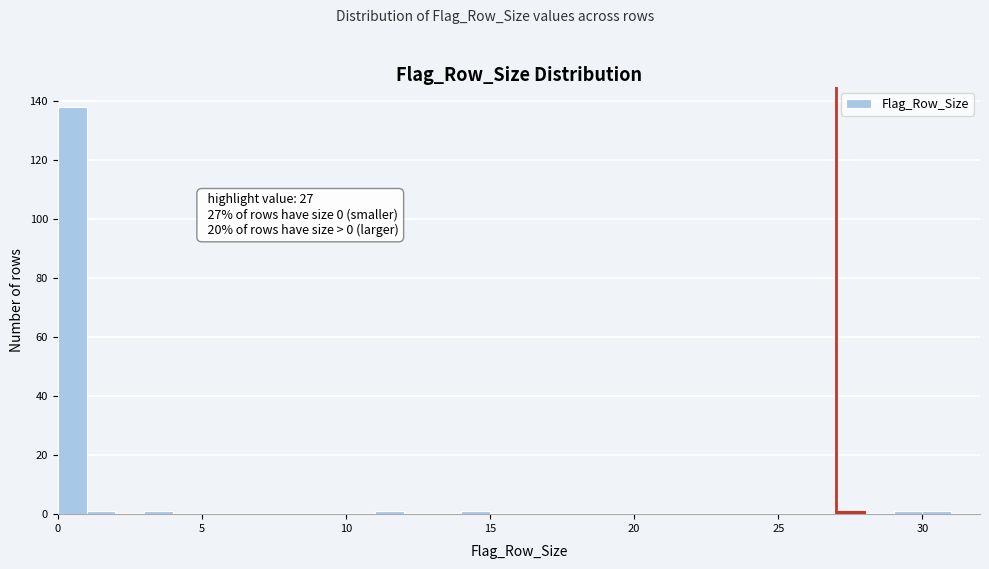

Read against the x-axis, roughly where is the centre of the tallest bar?

0.5